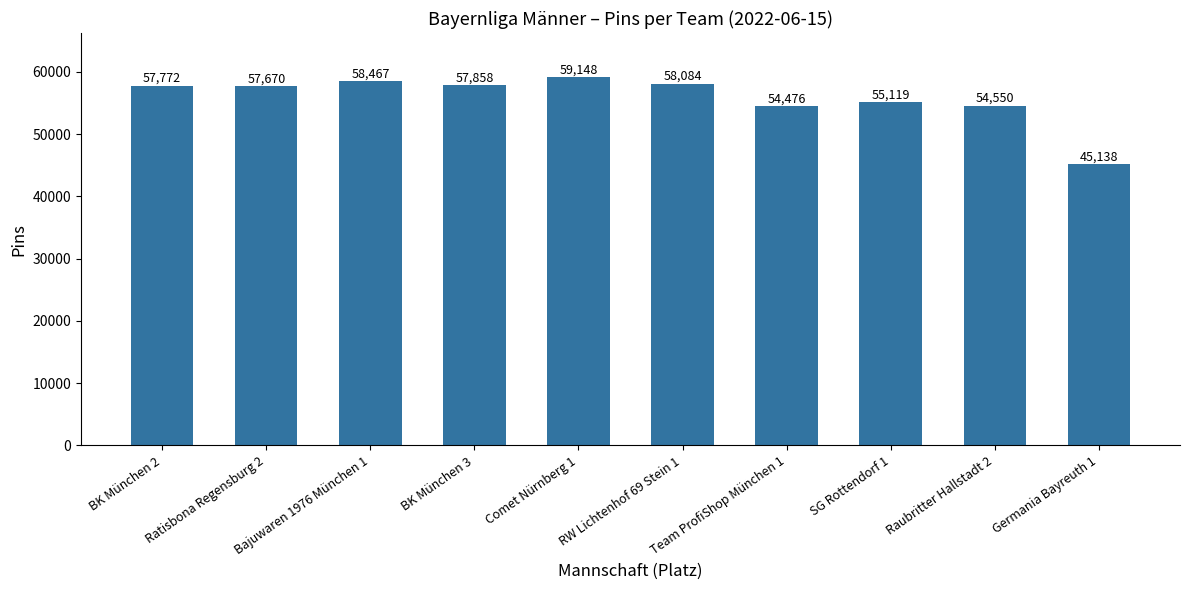

What is the sum of all values?

558282